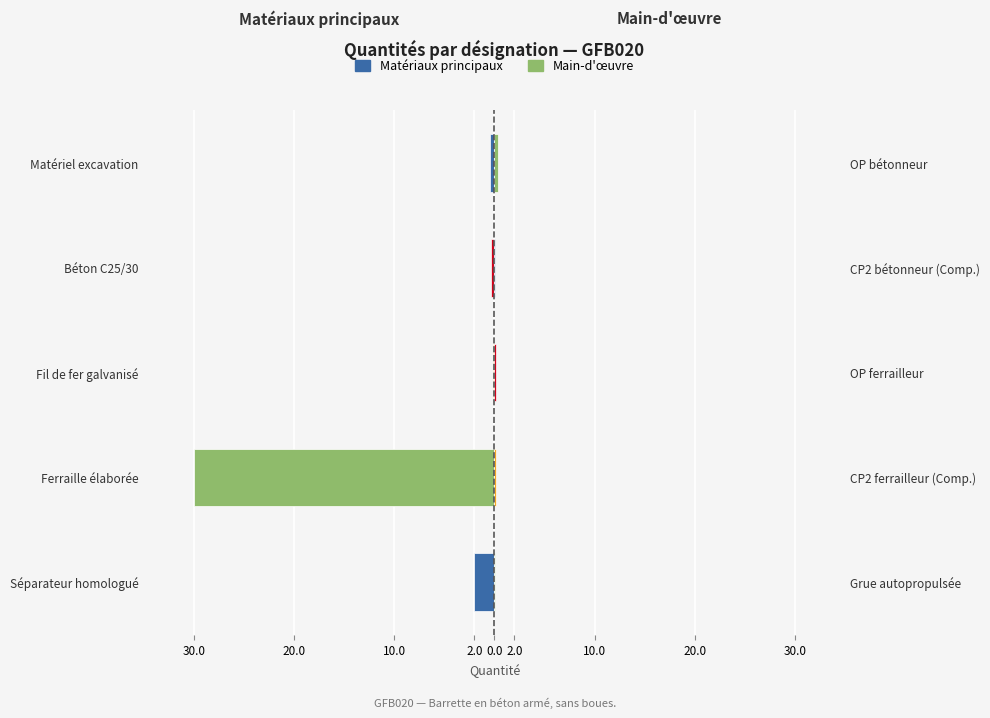

What is the difference between the highest and lowest values at Fil de fer galvanisé?

0.3